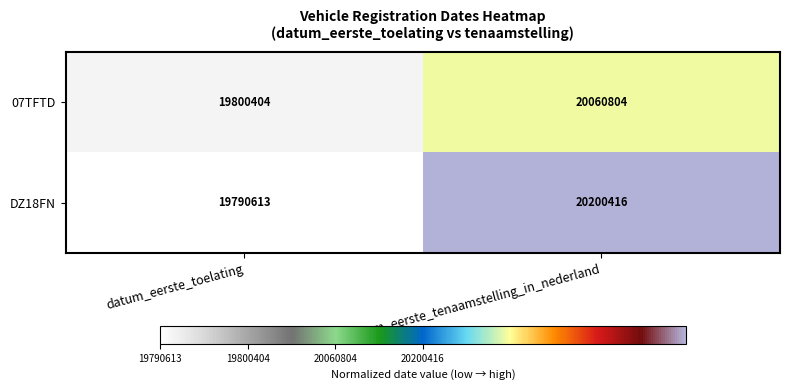

True or false: DZ18FN has a value of 20200416 at datum_eerste_tenaamstelling_in_nederland.

True